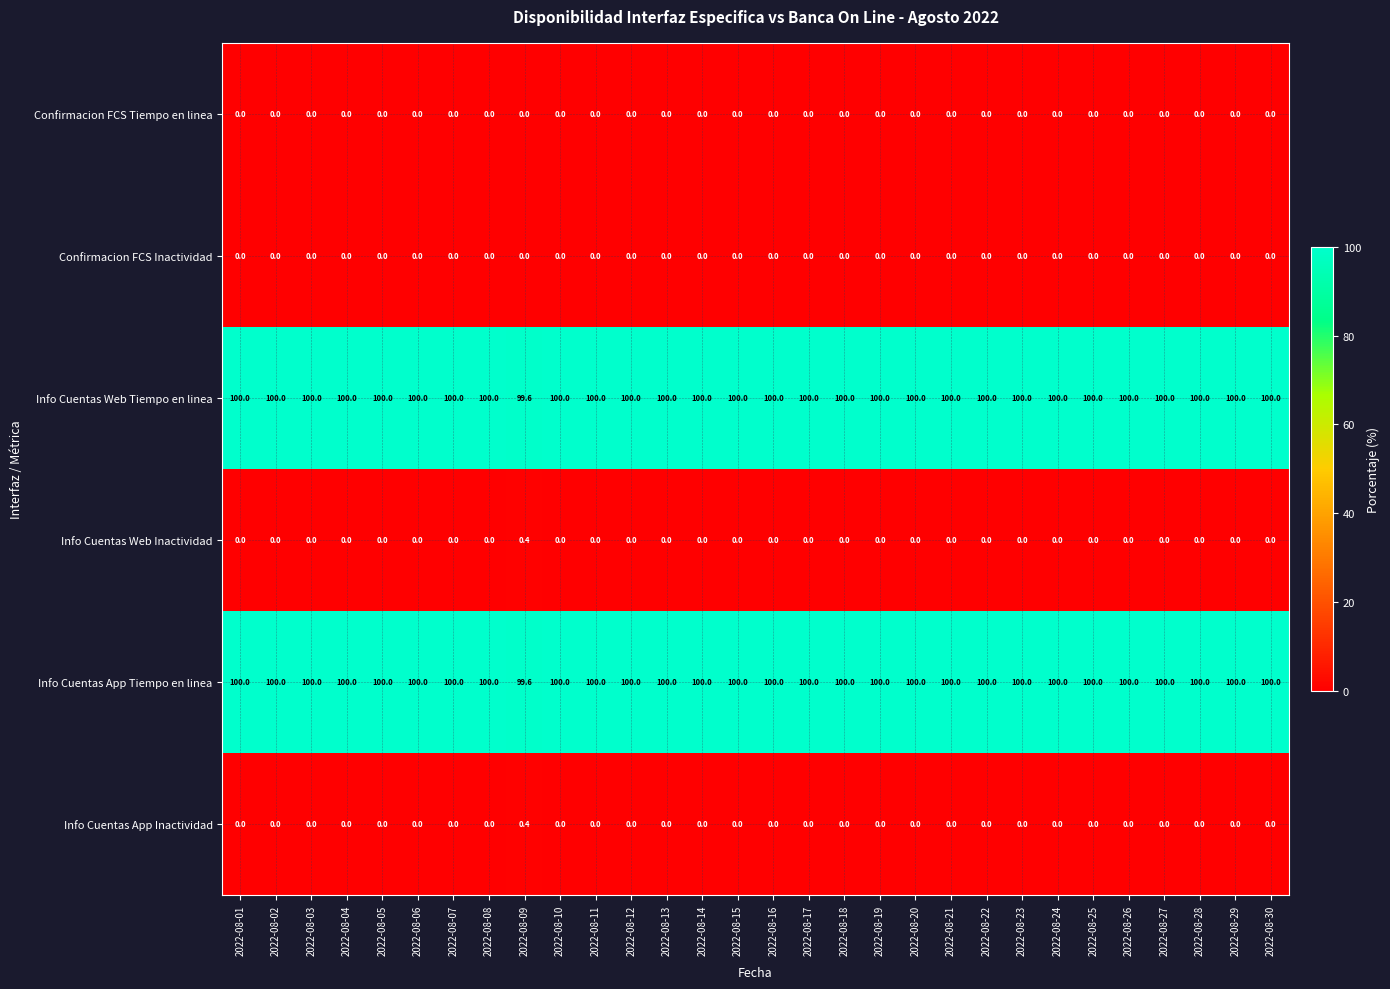

What is the sum of all Info Cuentas App Inactividad values?

0.4